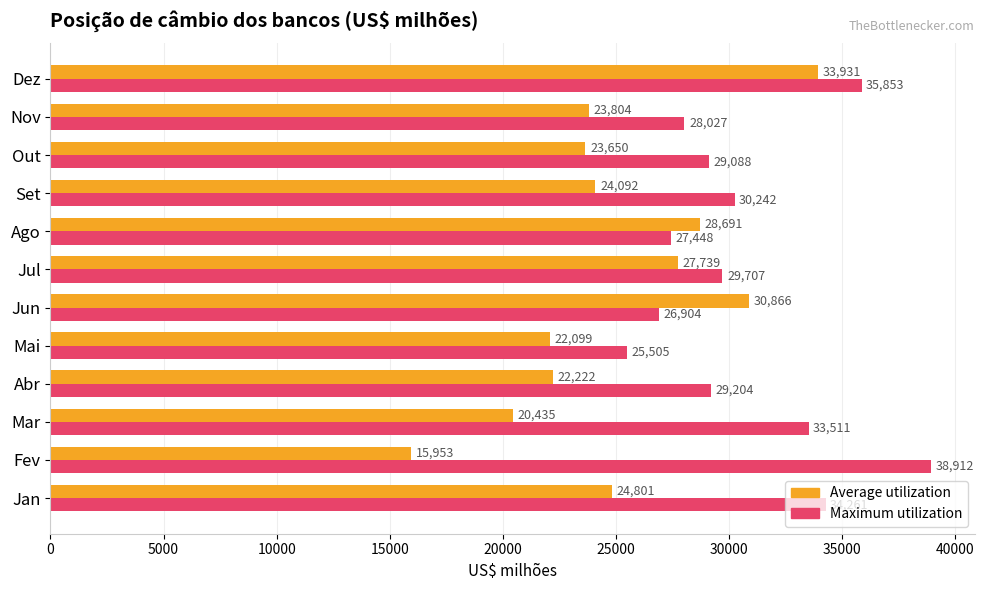

At which category is the sum across all series the highest?

Dez